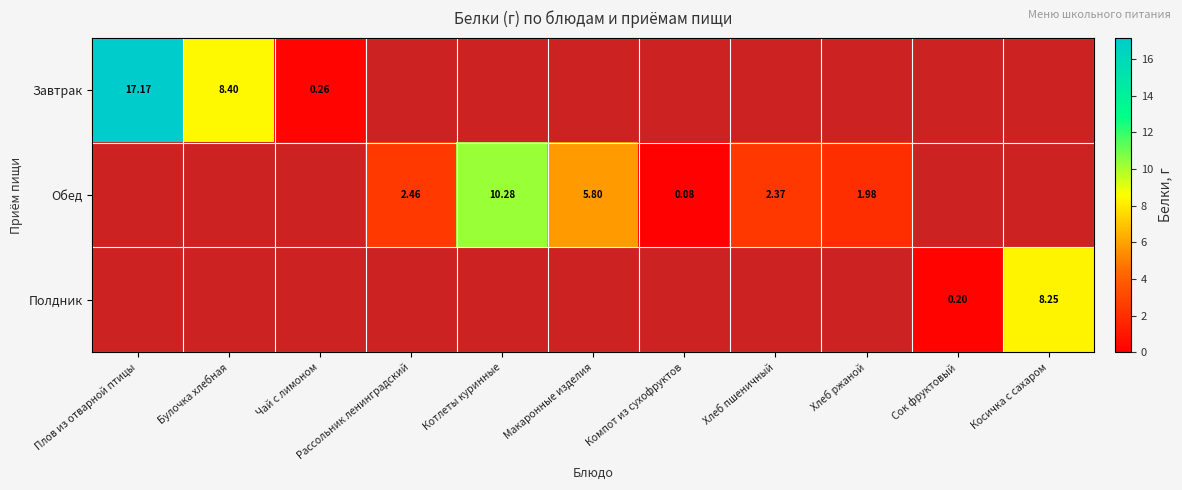

List the labels in order of Завтрак value, smallest first.

Чай с лимоном, Рассольник ленинградский, Котлеты куринные, Макаронные изделия, Компот из сухофруктов, Хлеб пшеничный, Хлеб ржаной, Сок фруктовый, Косичка с сахаром, Булочка хлебная, Плов из отварной птицы